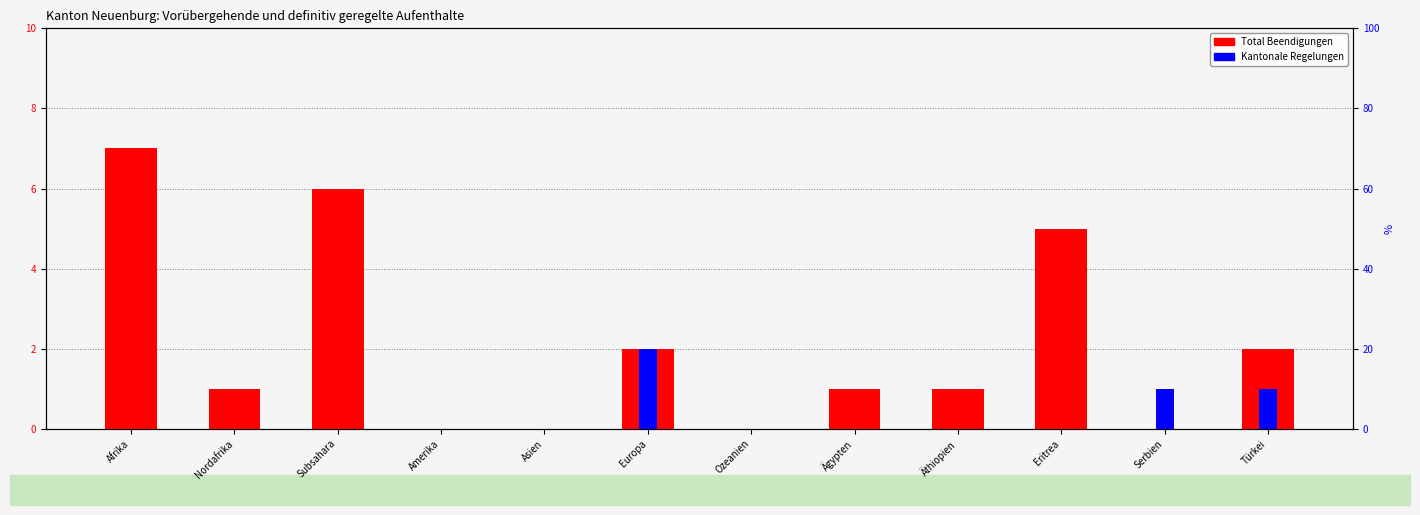

At how many categories does at least one series exceed 2?

3